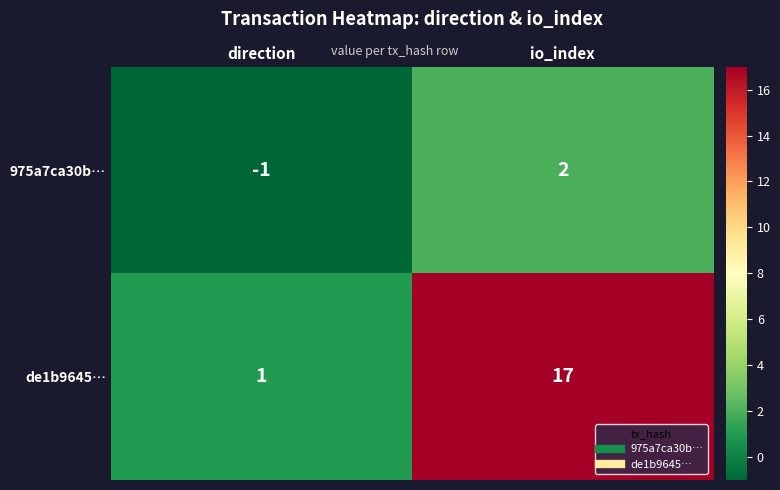

Where is de1b9645… nearest to the value 9?

direction